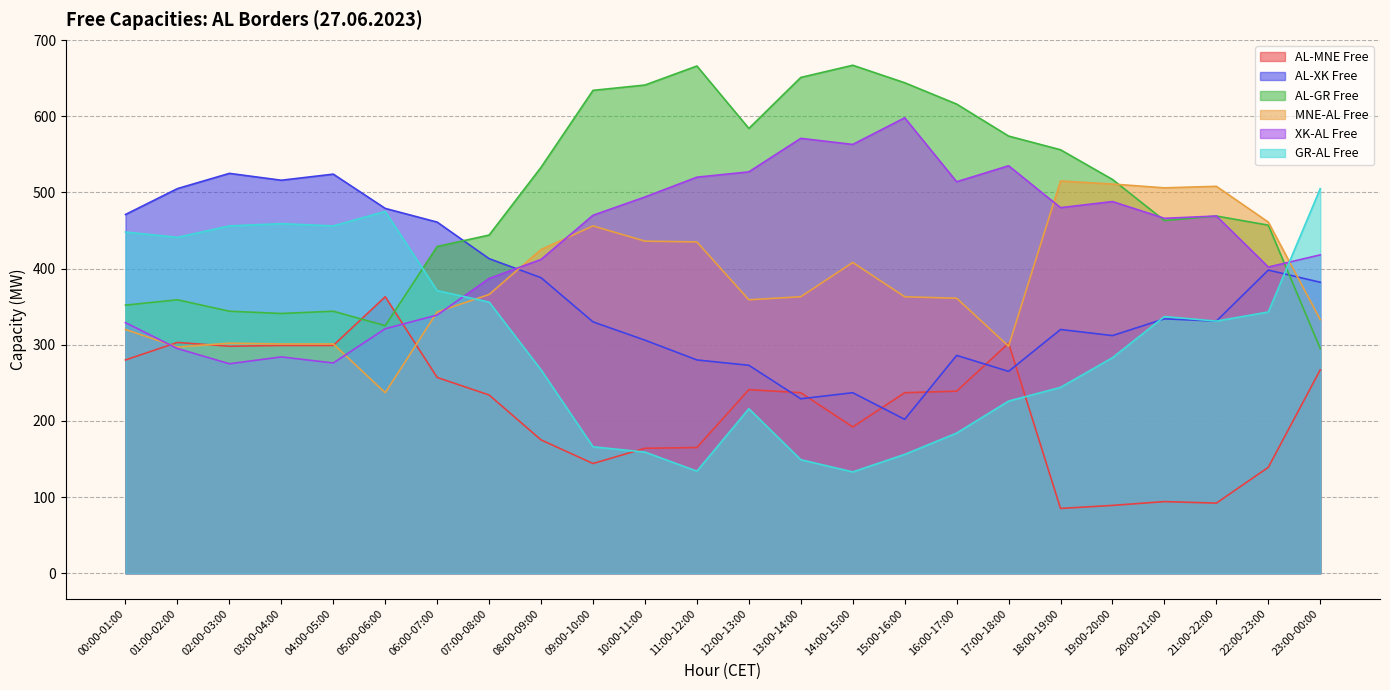

After their last crossing, which series has the higher values: AL-GR Free or AL-XK Free?

AL-XK Free